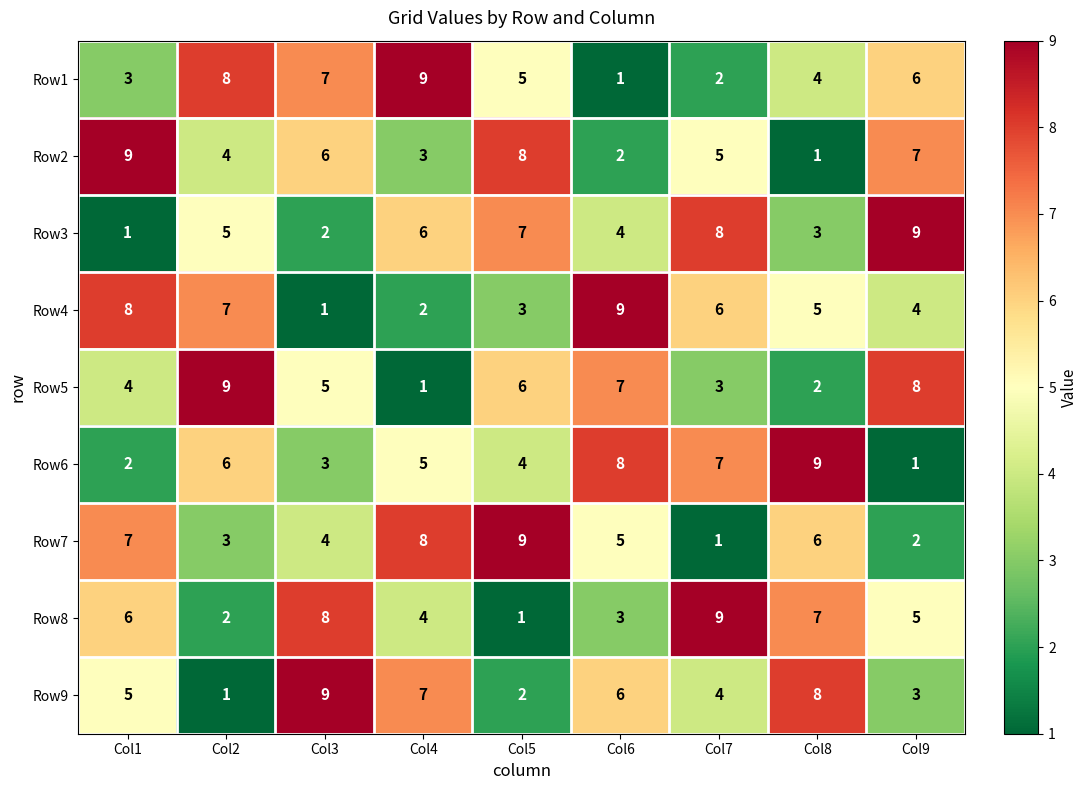

How many categories are shown in the chart?

9